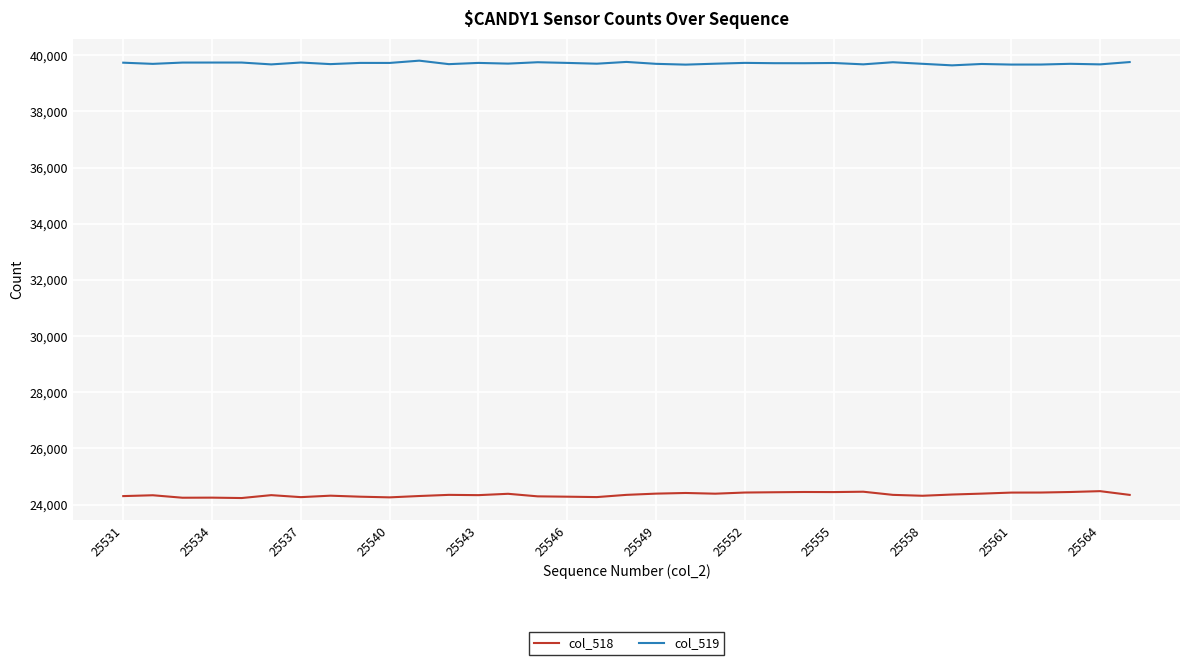

Does the chart have visible grid lines?

Yes